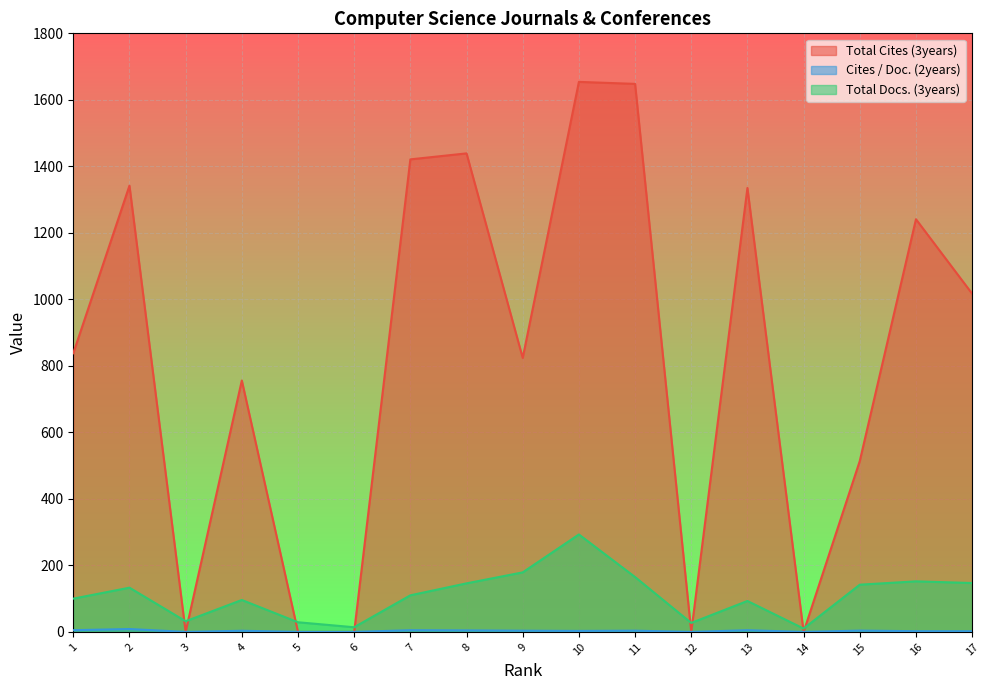

At how many categories does at least one series exceed 531?

11